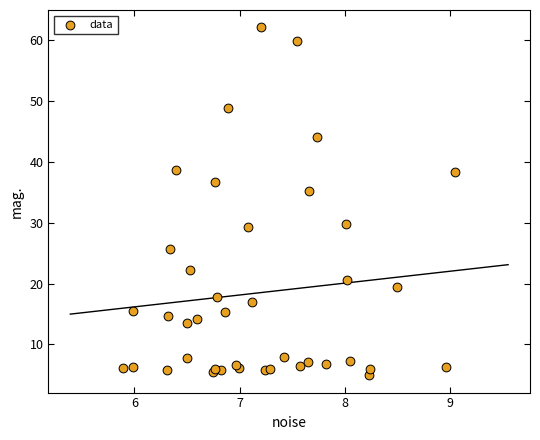

What Y value in the scatter plot is closest to 33?

35.2